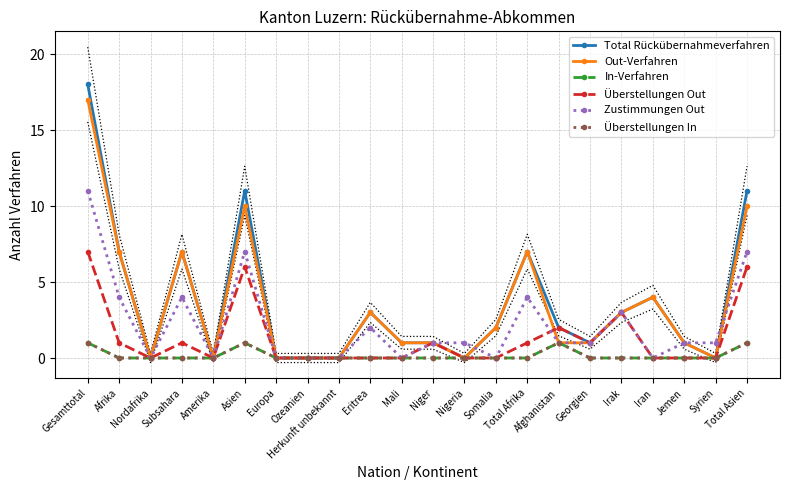

Is this an area chart (filled region under the line)?

No